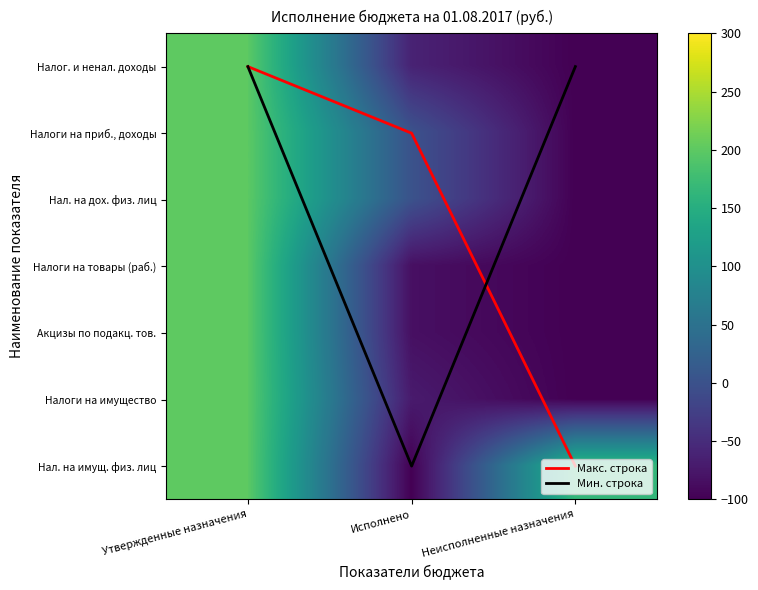

The Налоги на товары (раб.) series shows -53.5 at Исполнено. True or false?

False